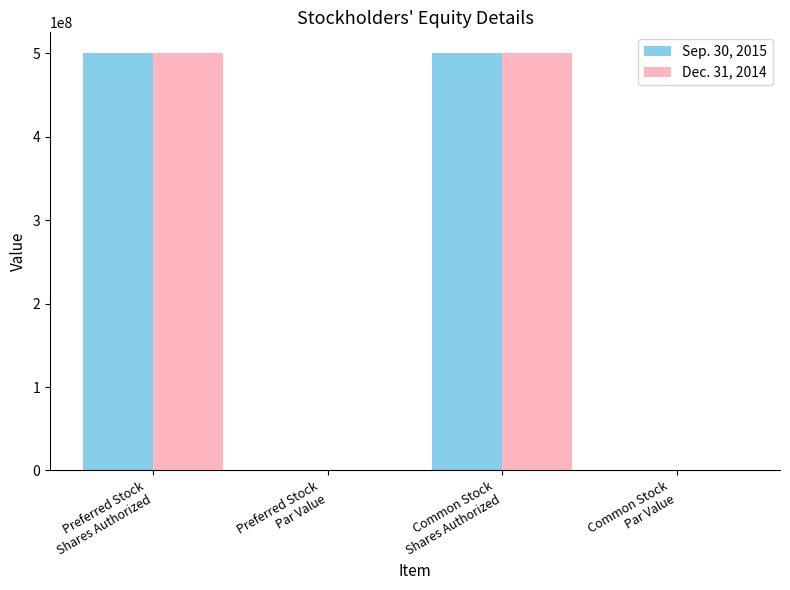

What is the highest value of the Dec. 31, 2014 series?

500000000.0